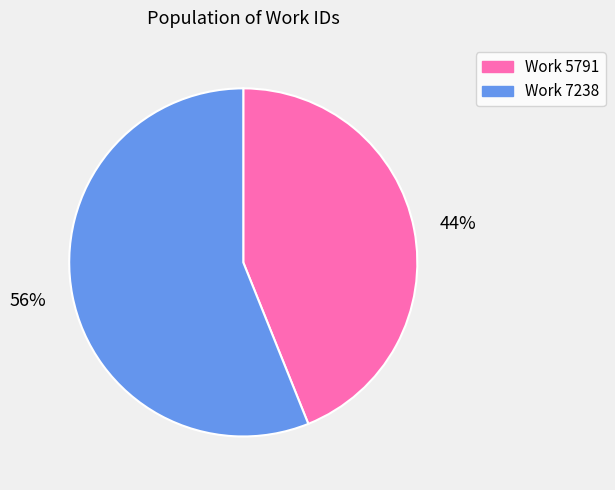

To the nearest percent, what is the average slice percentage?

50%